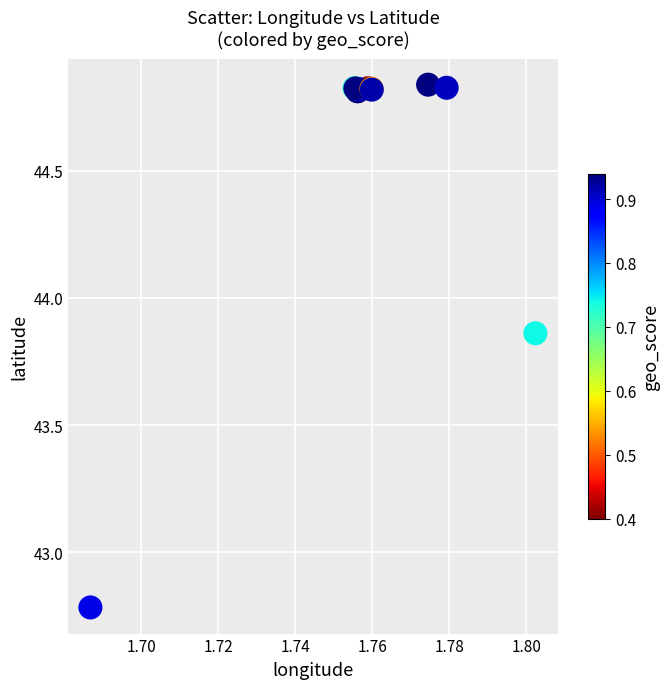

What Y value in the scatter plot is closest to 43?

42.8